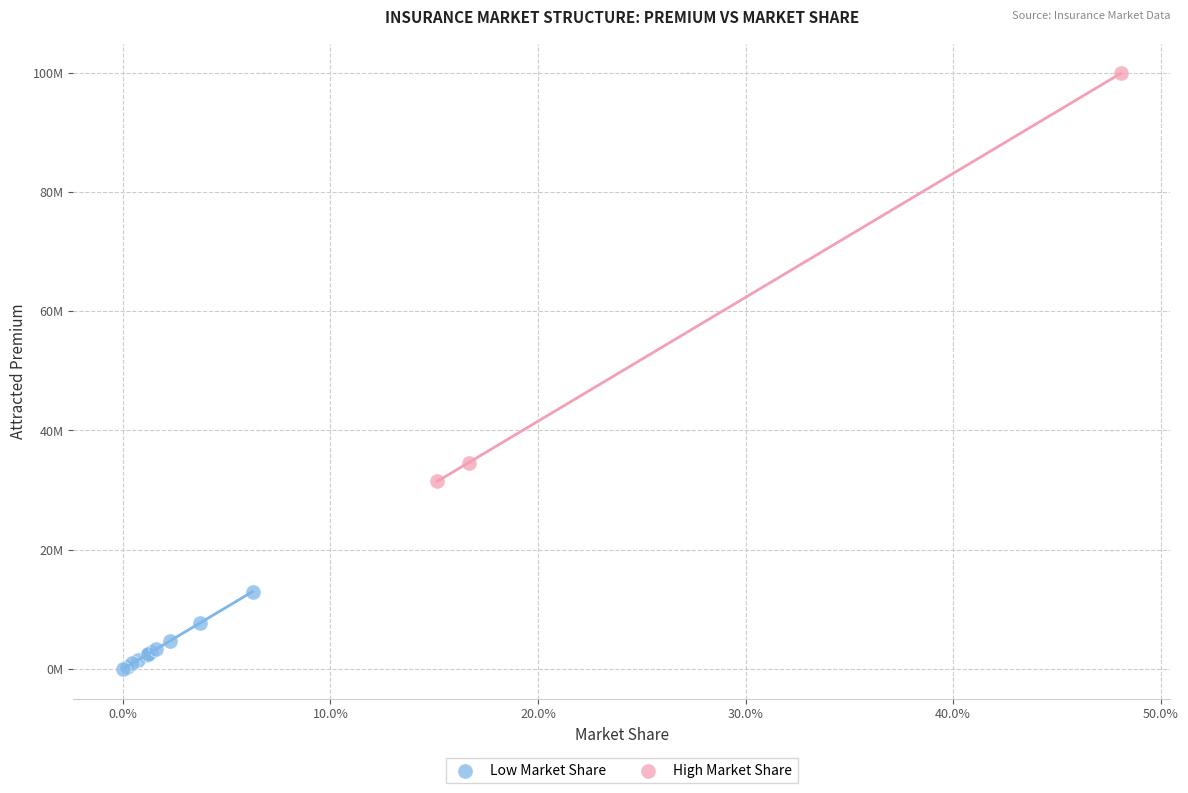

What are all the series names shown in the legend?

Low Market Share, High Market Share